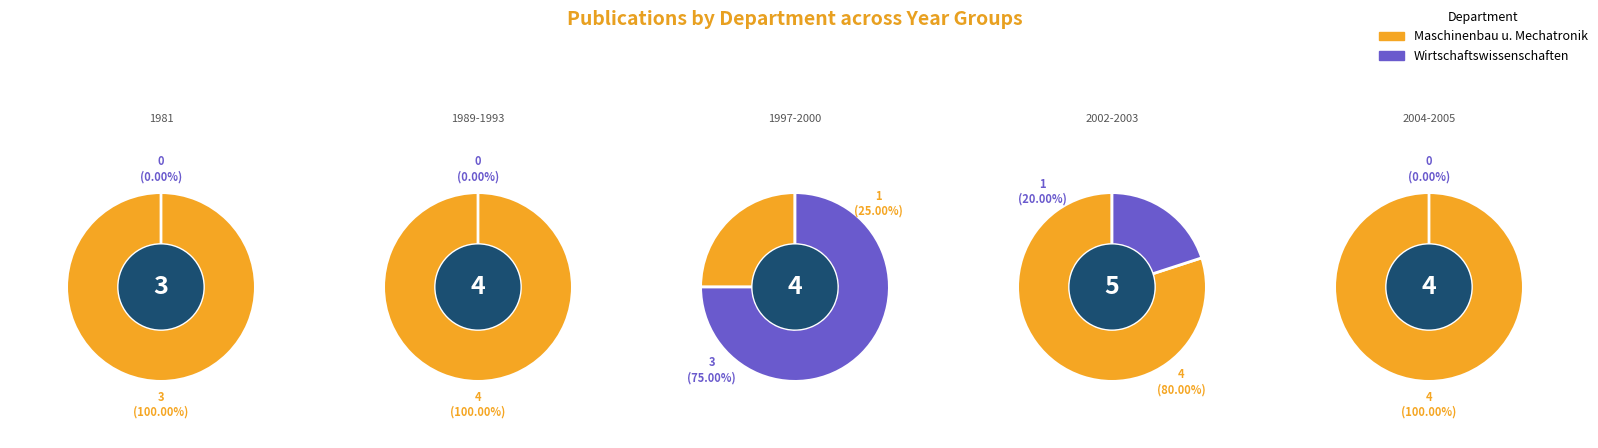

What percentage is the Fachbereich Wirtschaftswissenschaften slice, to the nearest percent?

20%